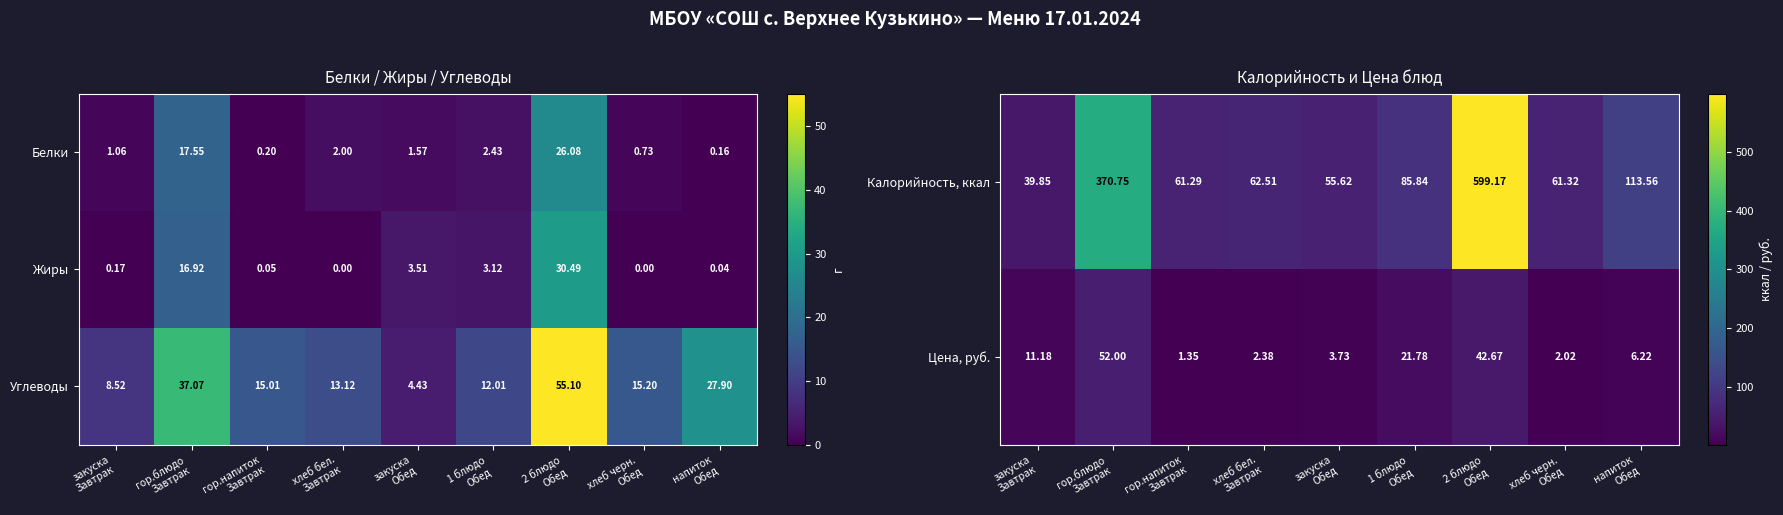

The value of Калорийность, ккал at хлеб черн. Обед is 61.3. True or false?

True